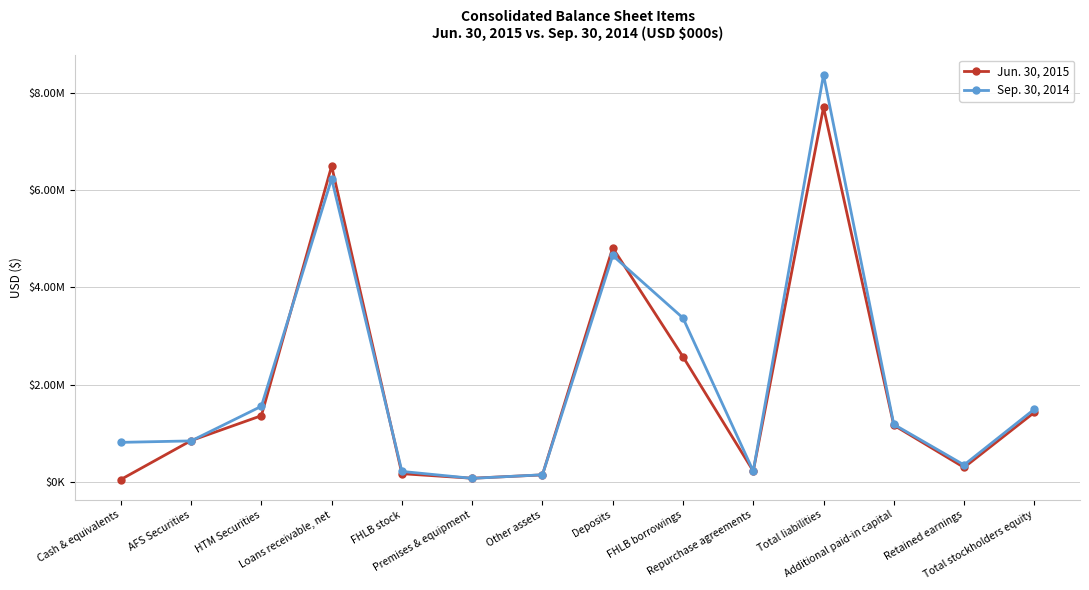

Reading left to right, what are all the values shown in this chart?

Jun. 30, 2015: Cash & equivalents=46668	AFS Securities=847059	HTM Securities=1359657	Loans receivable, net=6496468	FHLB stock=166257	Premises & equipment=73066	Other assets=141589	Deposits=4813188	FHLB borrowings=2572898	Repurchase agreements=220000	Total liabilities=7704458	Additional paid-in capital=1163824	Retained earnings=294997	Total stockholders equity=1426723
Sep. 30, 2014: Cash & equivalents=810840	AFS Securities=840790	HTM Securities=1552699	Loans receivable, net=6233170	FHLB stock=213054	Premises & equipment=70530	Other assets=143945	Deposits=4655272	FHLB borrowings=3369677	Repurchase agreements=220000	Total liabilities=8372146	Additional paid-in capital=1180732	Retained earnings=346705	Total stockholders equity=1492882